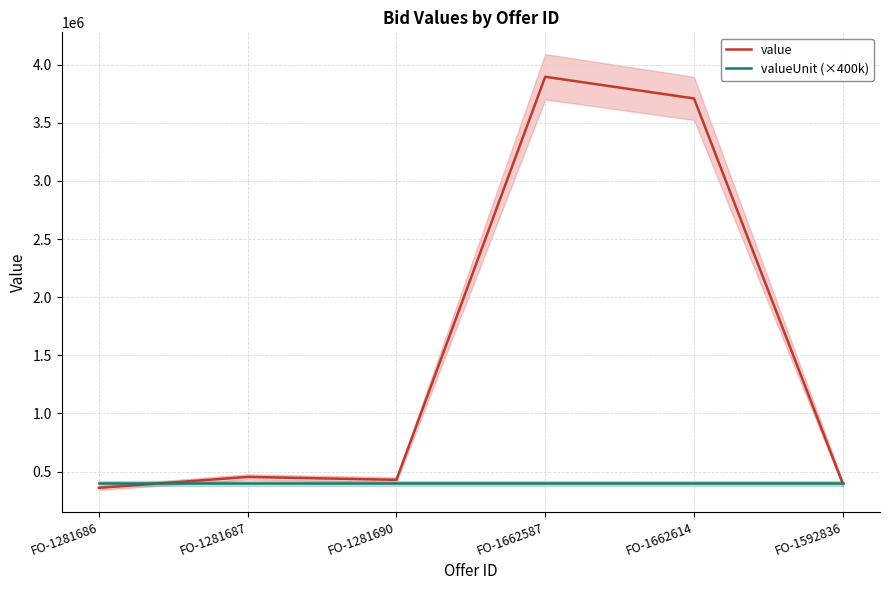

Reading left to right, transcribe all the data shown in this chart.

value: FO-1281686=360055.8	FO-1281687=454000.0	FO-1281690=429204.3	FO-1662587=3896241.8	FO-1662614=3709786.3	FO-1592836=396090.9
valueUnit (×400k): FO-1281686=400000.0	FO-1281687=400000.0	FO-1281690=400000.0	FO-1662587=400000.0	FO-1662614=400000.0	FO-1592836=400000.0